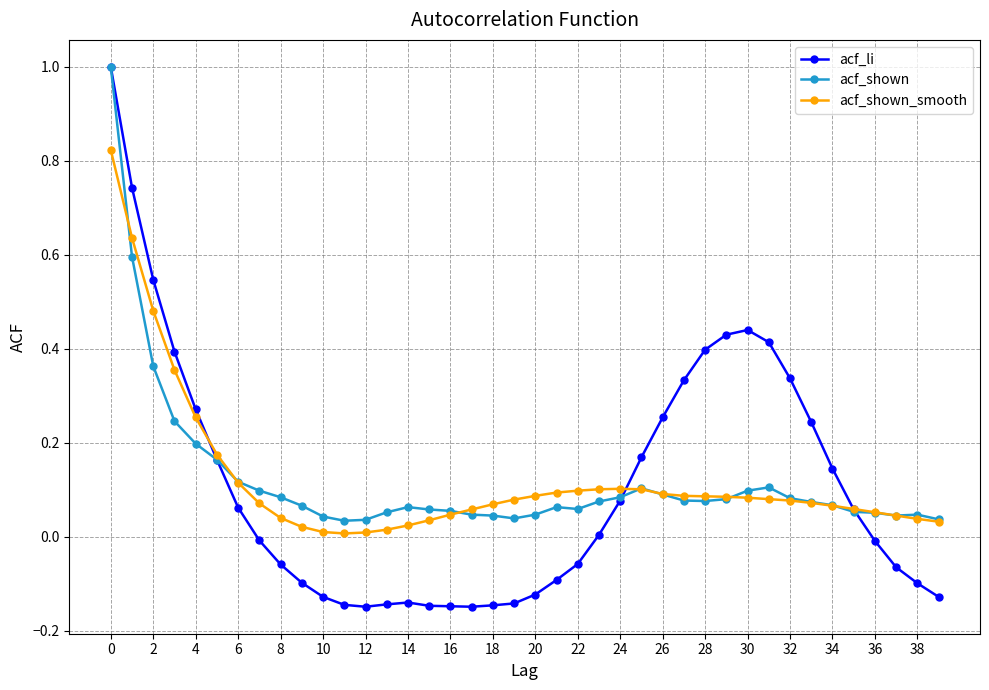

What is the greatest value displayed?

1.0